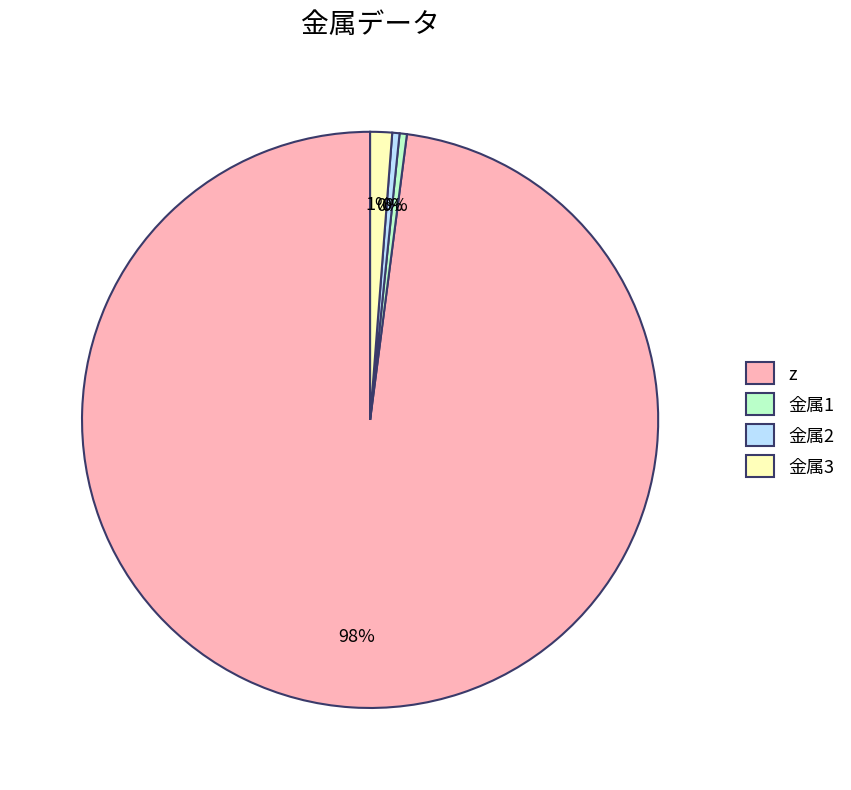

Do 金属2 and 金属3 together represent more than half of the pie?

No